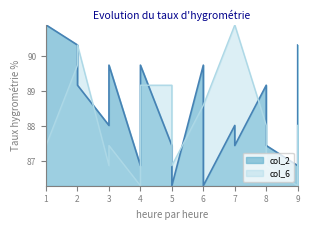

How many data points does each series have?

19